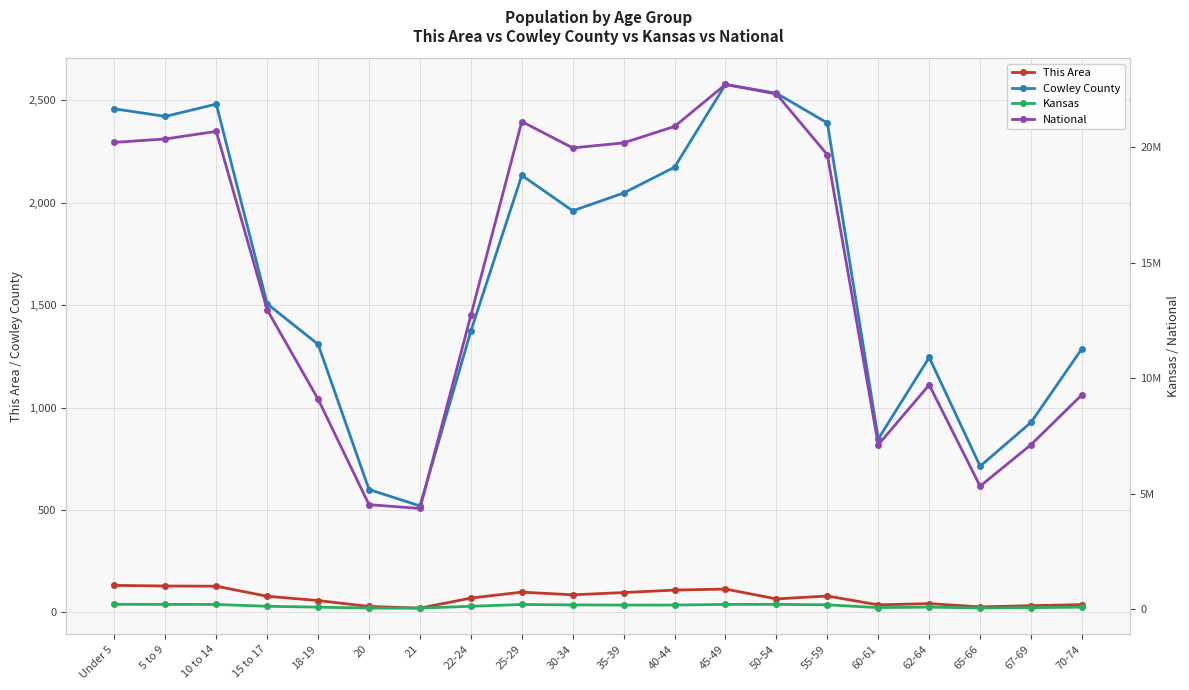

What is the difference between the highest and lowest values at 45-49?

22708477